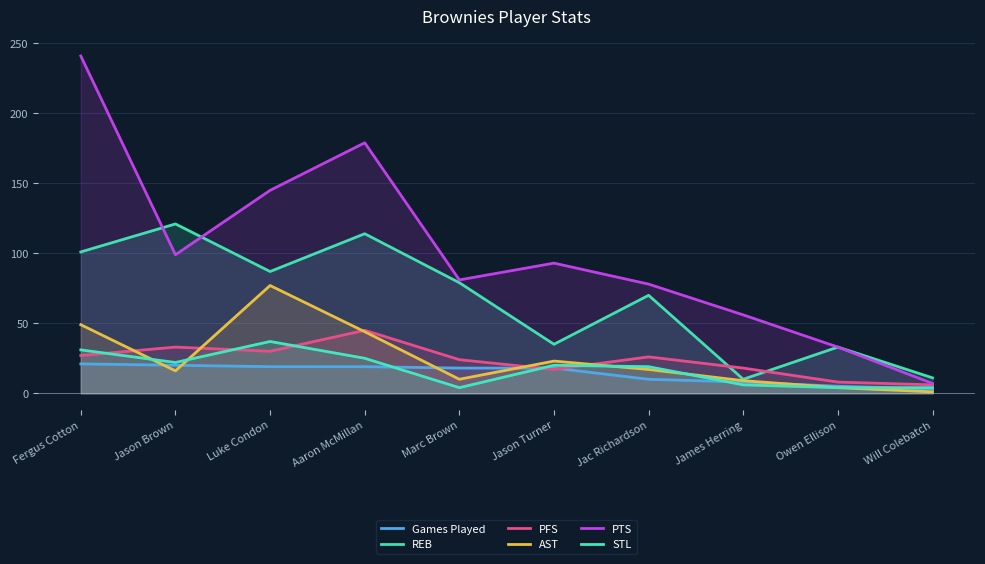

What is the label of the 1st point from the right?

Will Colebatch